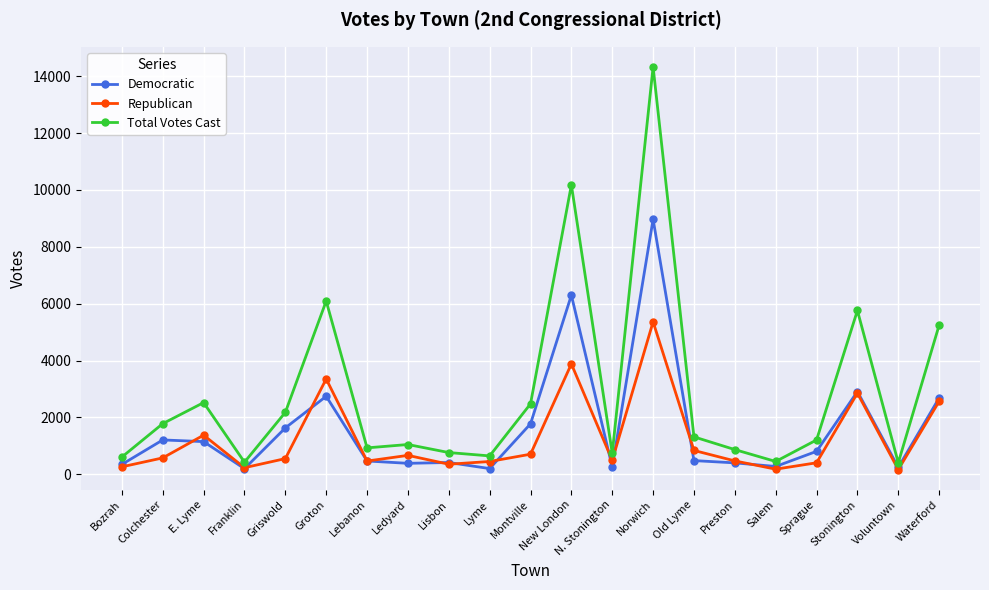

True or false: Republican and Total Votes Cast intersect in this chart.

False